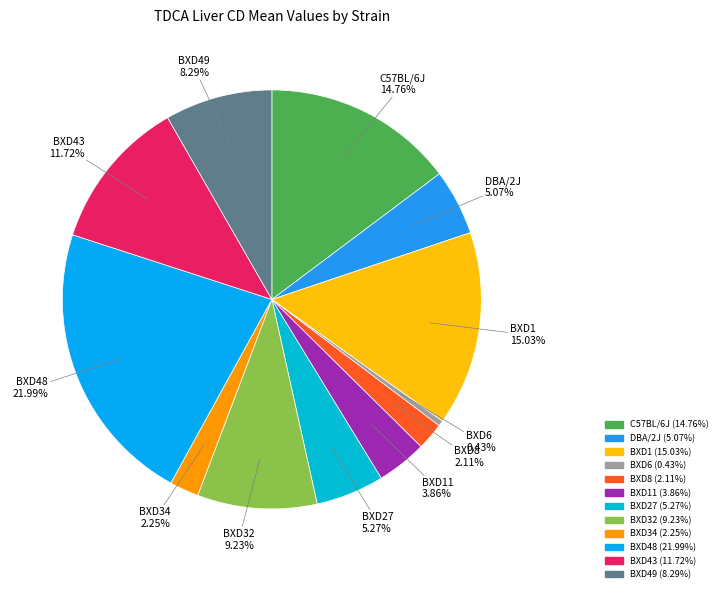

Rank the categories by value from lowest to highest.

BXD6, BXD8, BXD34, BXD11, DBA/2J, BXD27, BXD49, BXD32, BXD43, C57BL/6J, BXD1, BXD48